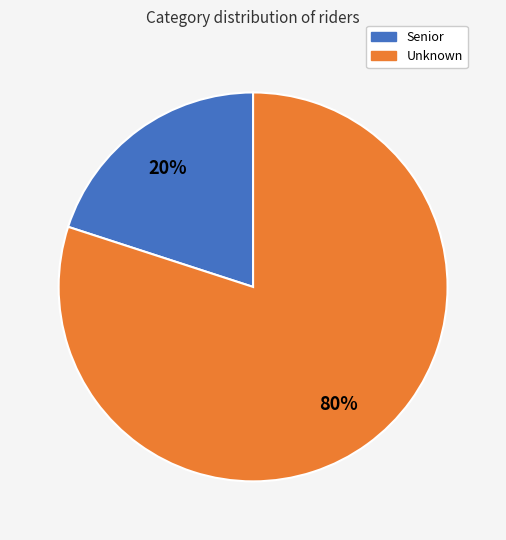

Do Unknown and Senior together represent more than half of the pie?

Yes